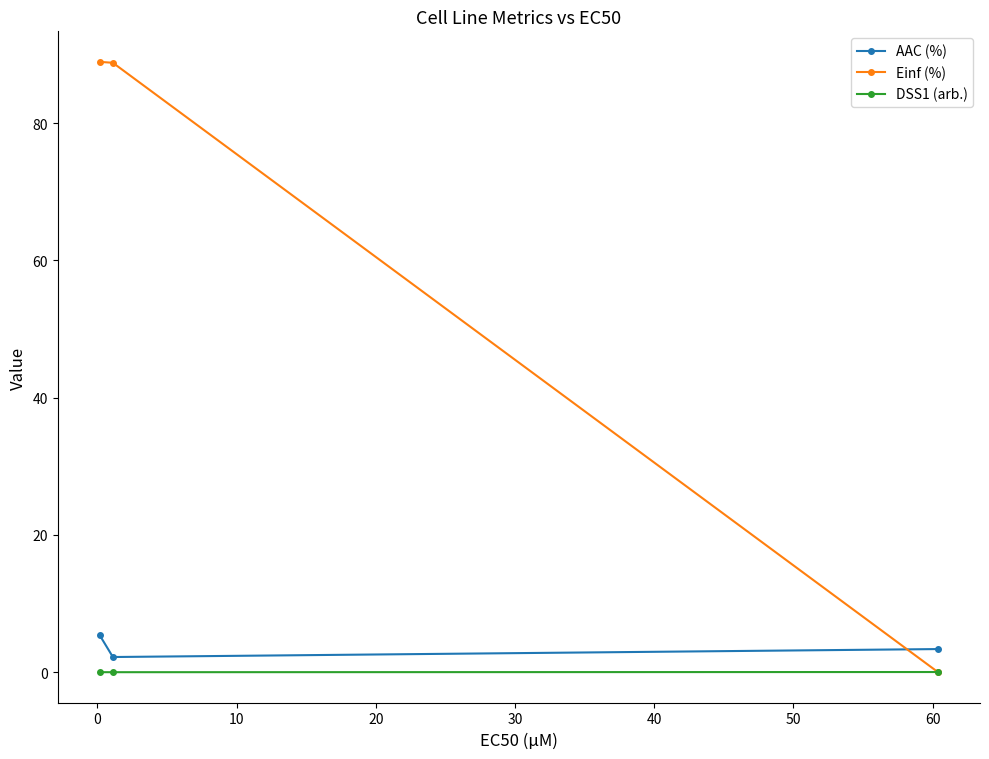

What is the maximum value shown in the chart?

88.9